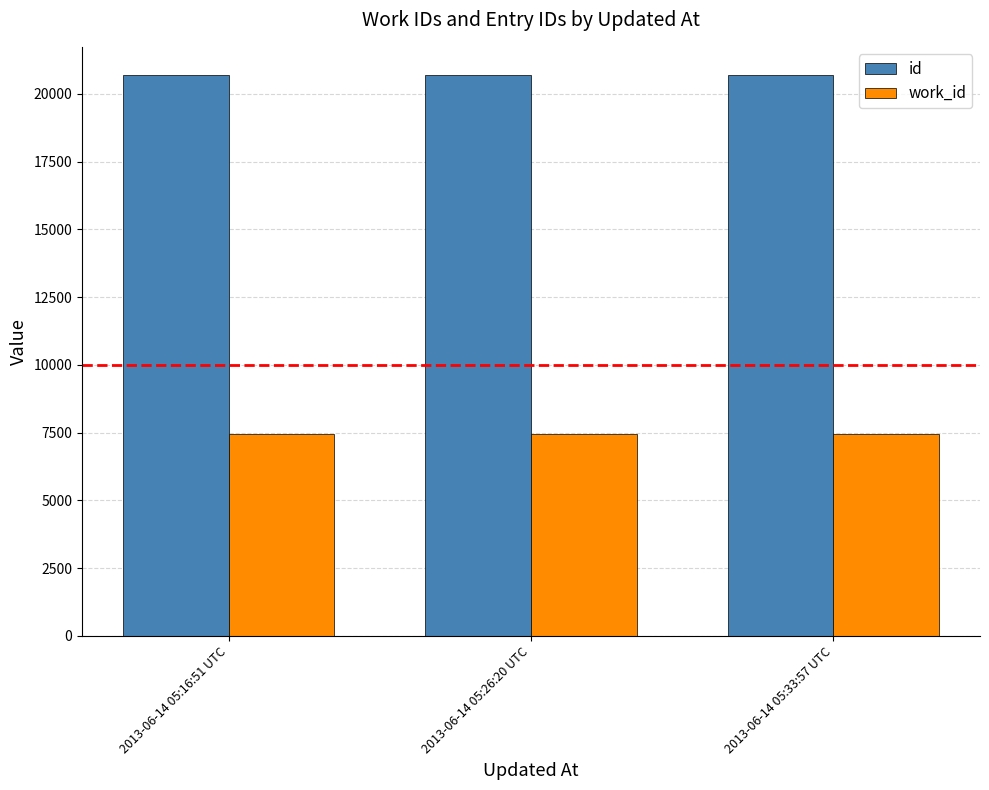

Which series has the largest total across all categories?

id